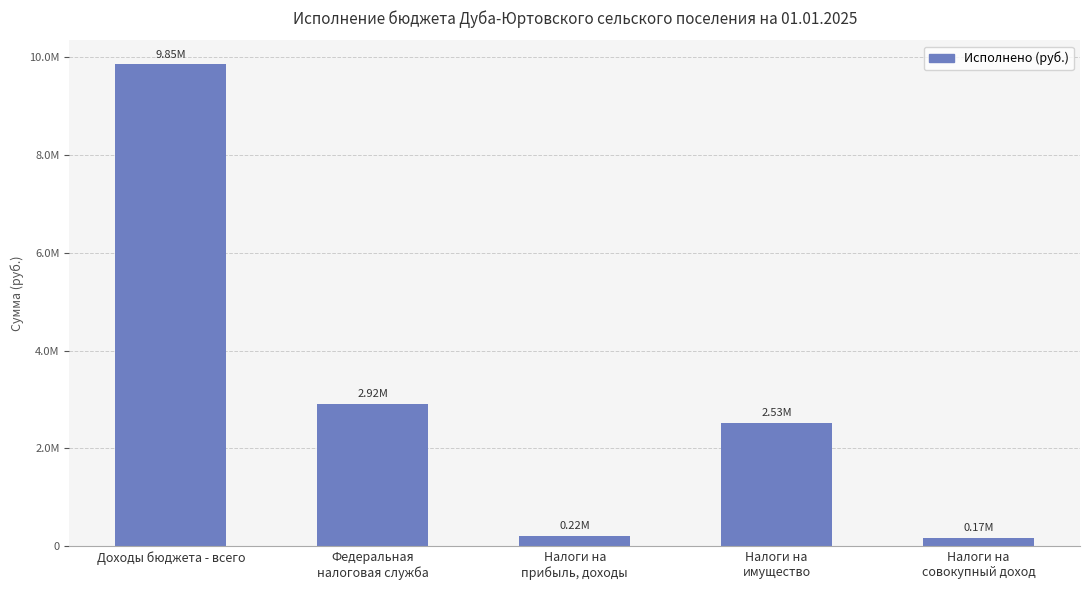

Approximately how many times larger is the value at Налоги на
совокупный доход compared to Федеральная
налоговая служба?

0.1